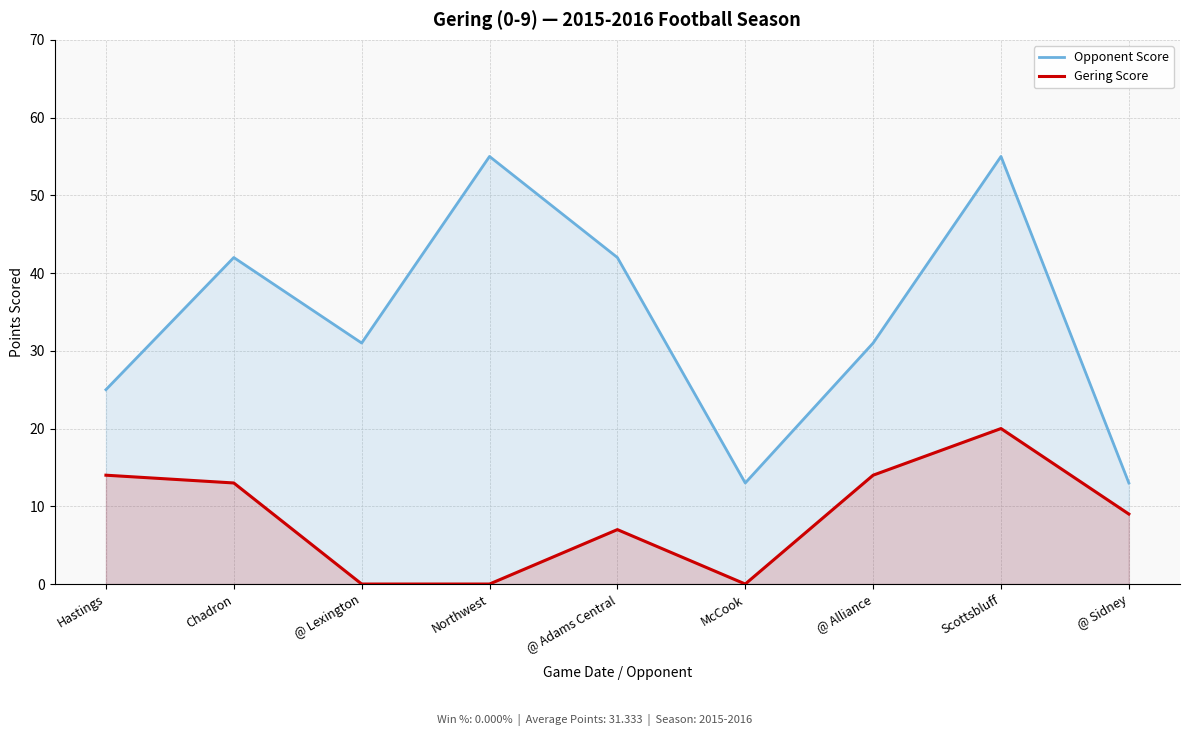

True or false: Opponent Score and Gering Score intersect in this chart.

False